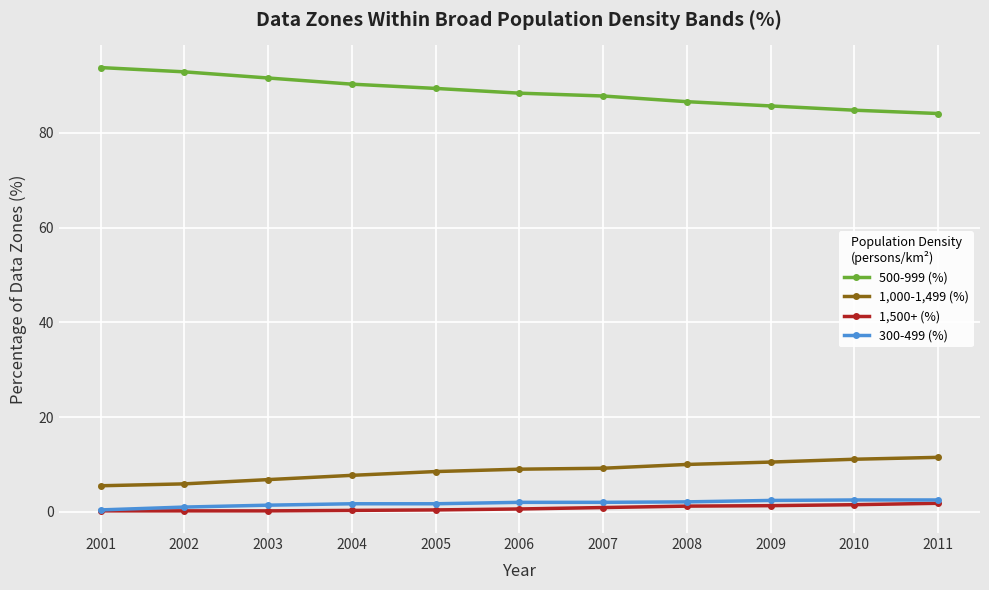

True or false: 1,500+ (%) has a value of 0.2 at 2001.

True